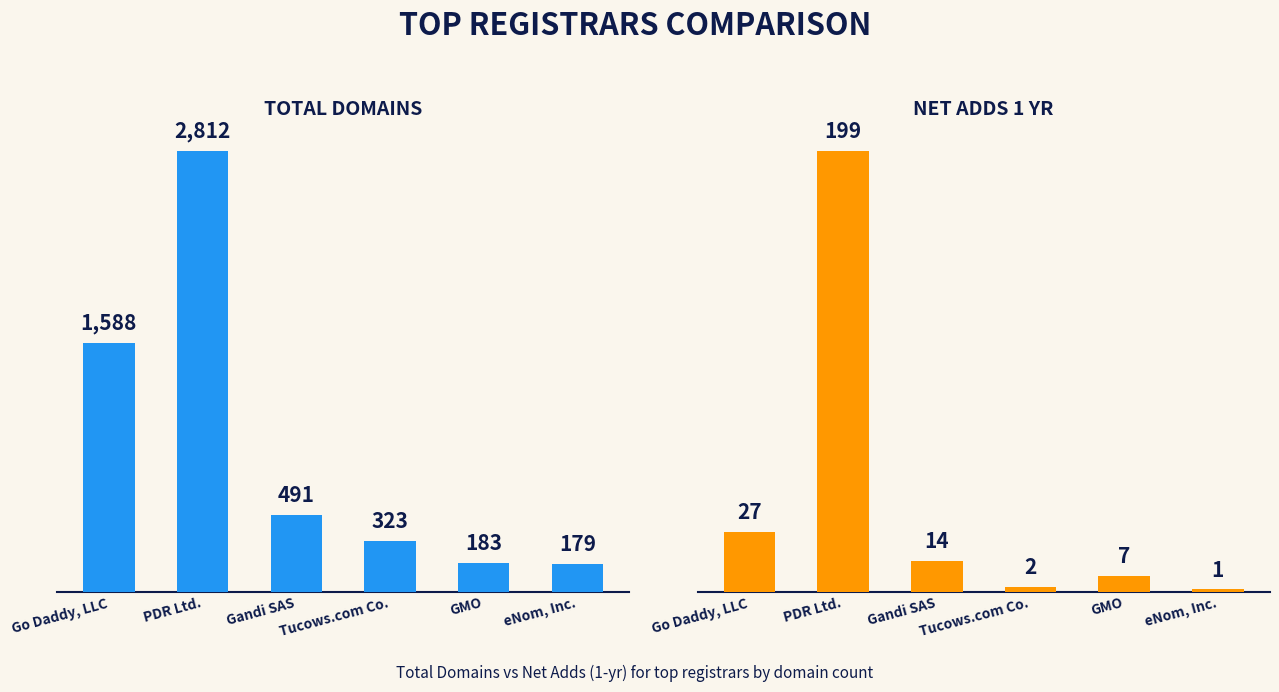

What is the difference between the second highest and second lowest values in the net-adds-1-yr series?

25